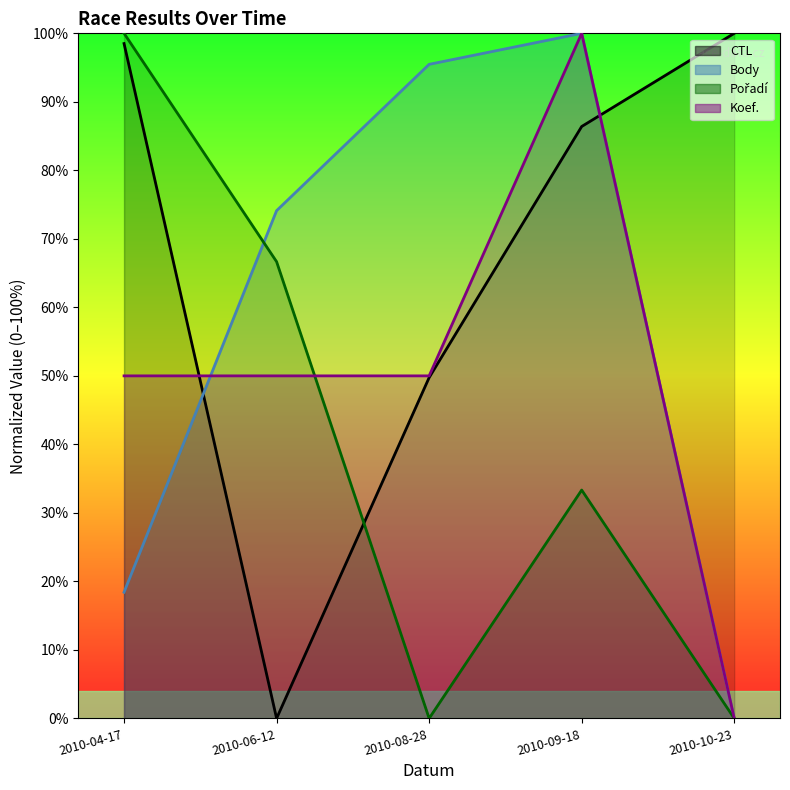

What is the label of the 4th point from the left?

2010-09-18